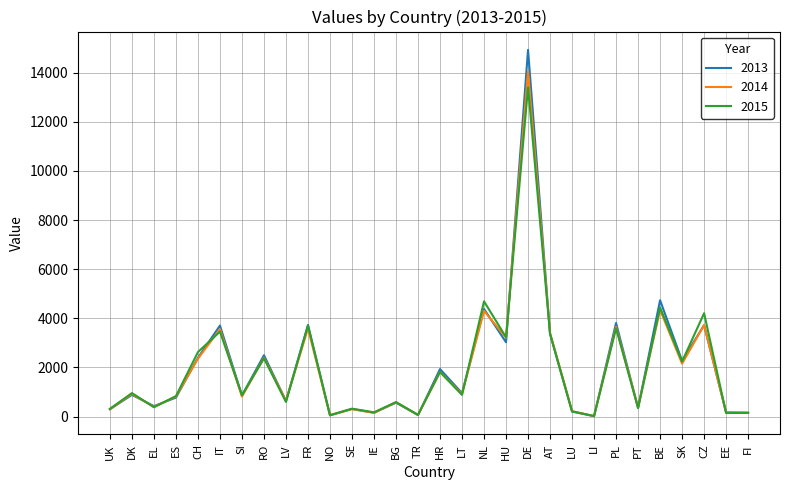

At which label does 2015 reach its peak?

DE